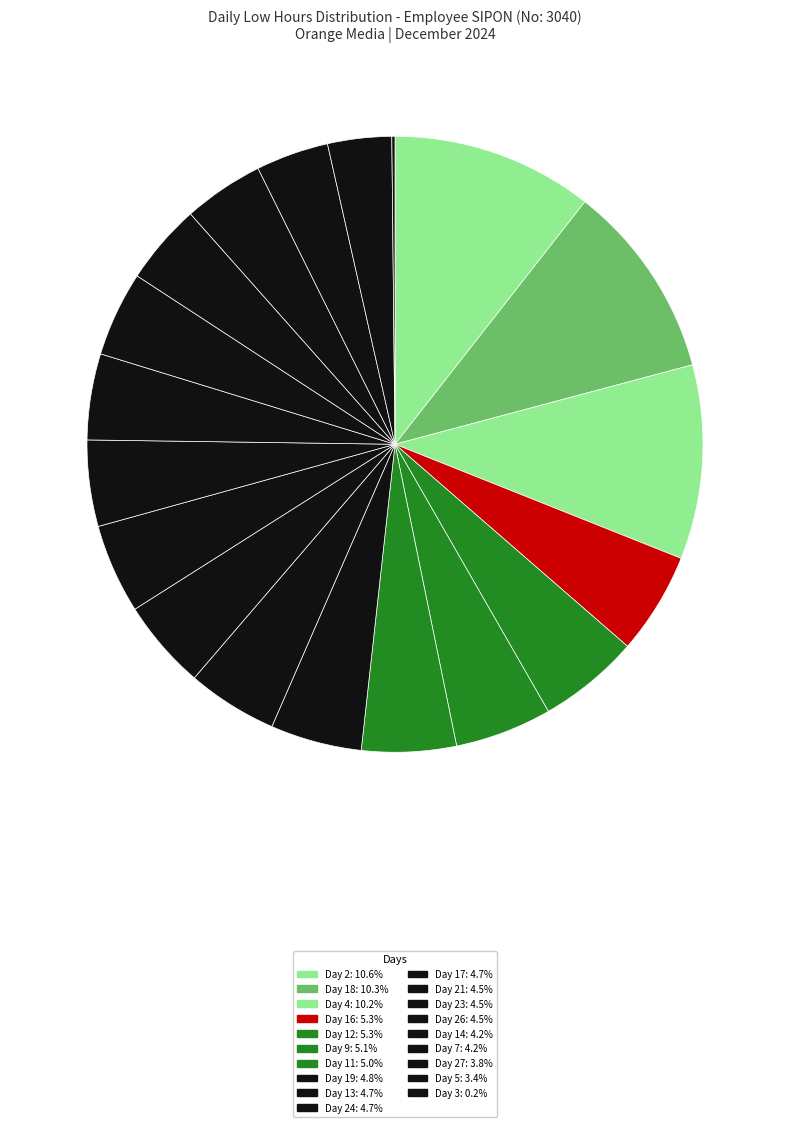

Count the number of slices in the pie.

19